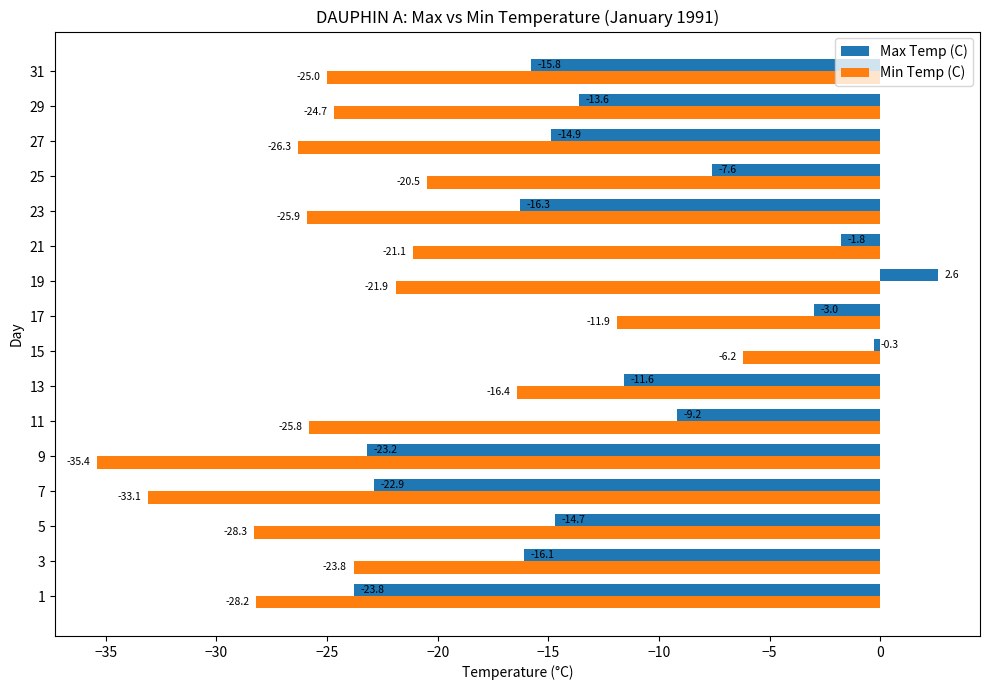

How many positive values does the Max Temp (C) series have?

1